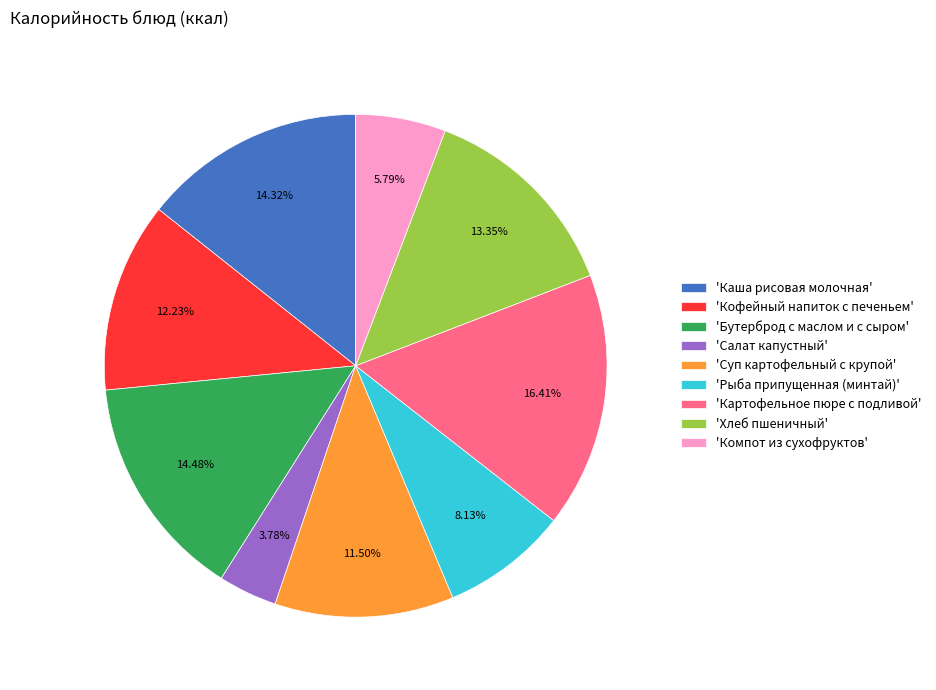

Is the sum of 'Хлеб пшеничный' and 'Салат капустный' greater than half?

No